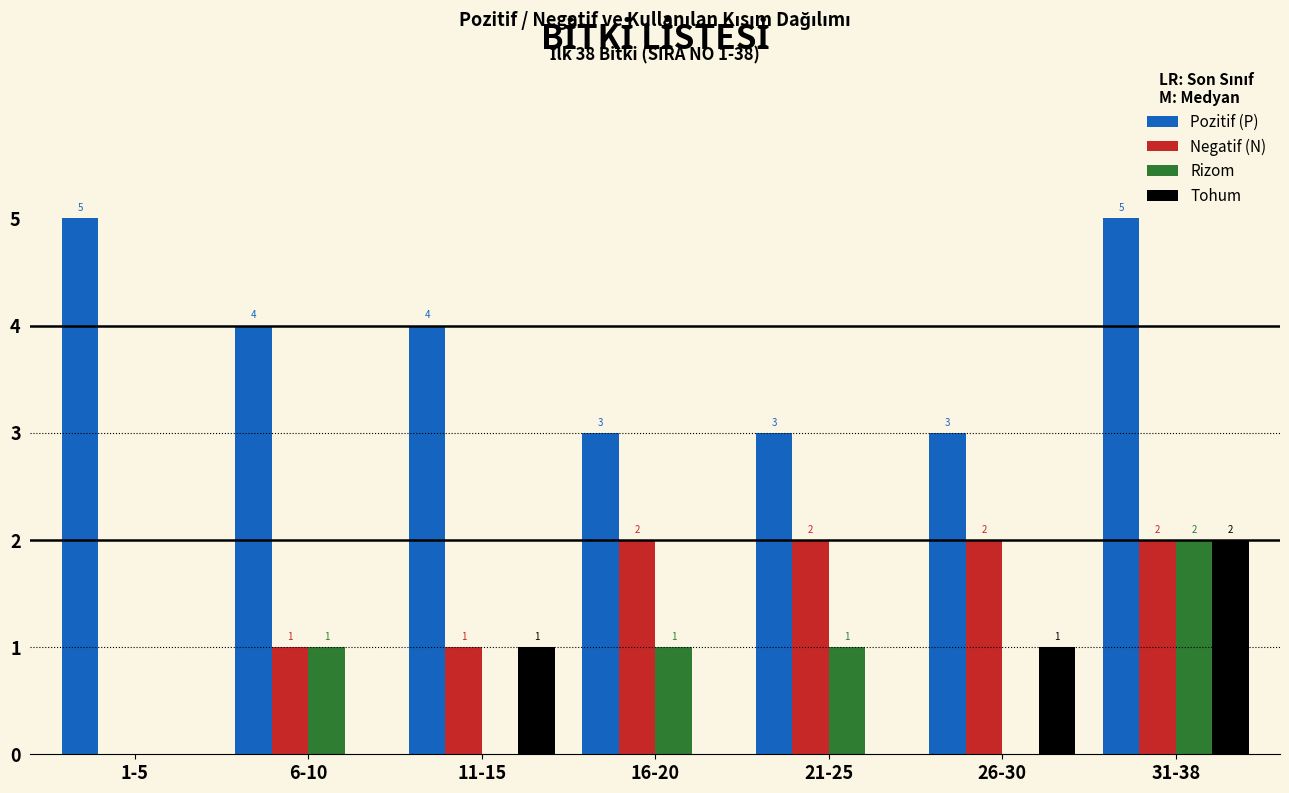

Reading left to right, list all the values displayed in this chart.

Pozitif (P): 1-5=5	6-10=4	11-15=4	16-20=3	21-25=3	26-30=3	31-38=5
Negatif (N): 1-5=0	6-10=1	11-15=1	16-20=2	21-25=2	26-30=2	31-38=2
Rizom: 1-5=0	6-10=1	11-15=0	16-20=1	21-25=1	26-30=0	31-38=2
Tohum: 1-5=0	6-10=0	11-15=1	16-20=0	21-25=0	26-30=1	31-38=2